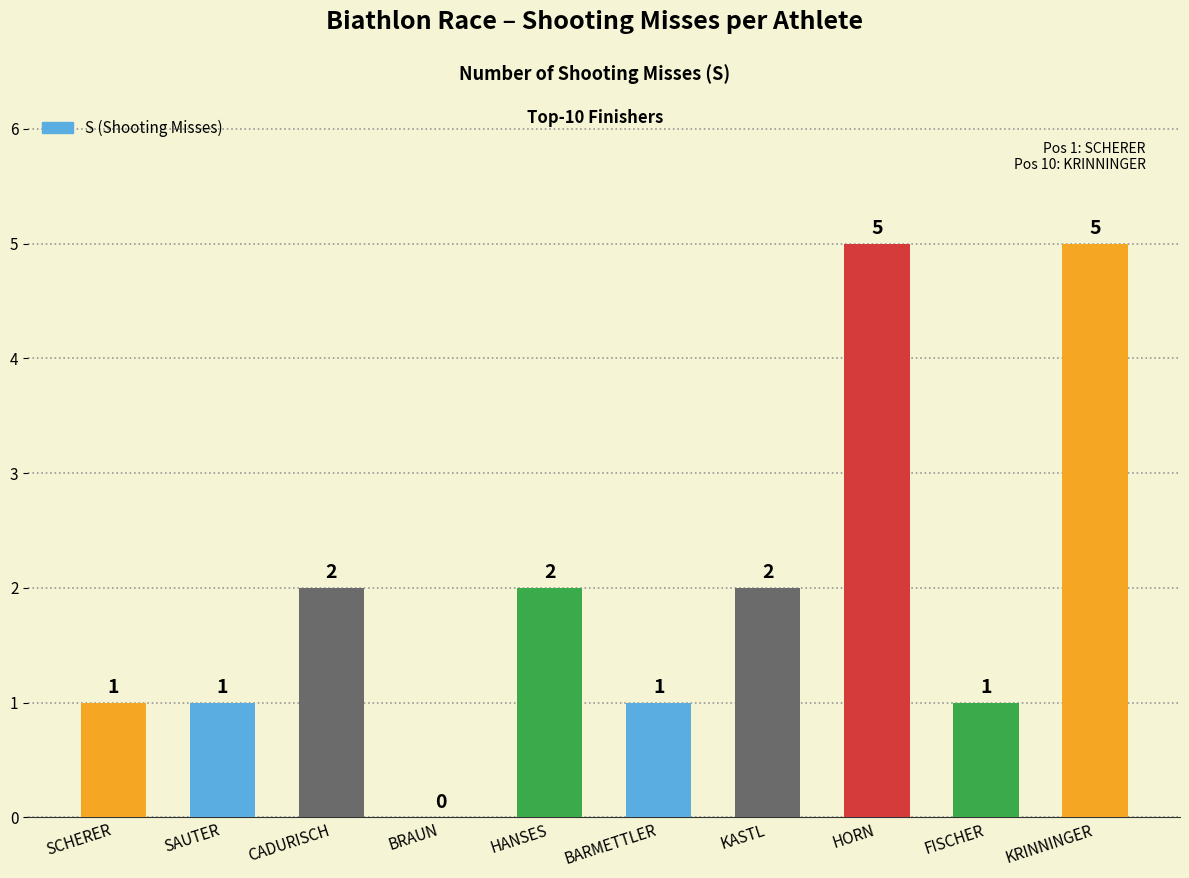

Reading right to left, transcribe all the data shown in this chart.

5	1	5	2	1	2	0	2	1	1